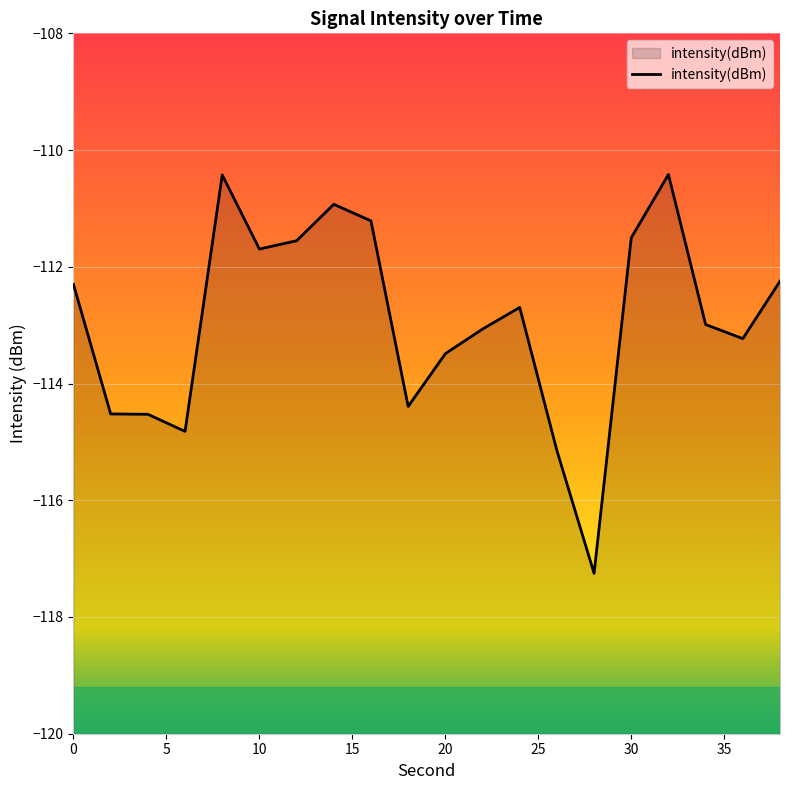

What is the difference between the maximum and minimum values?

6.8